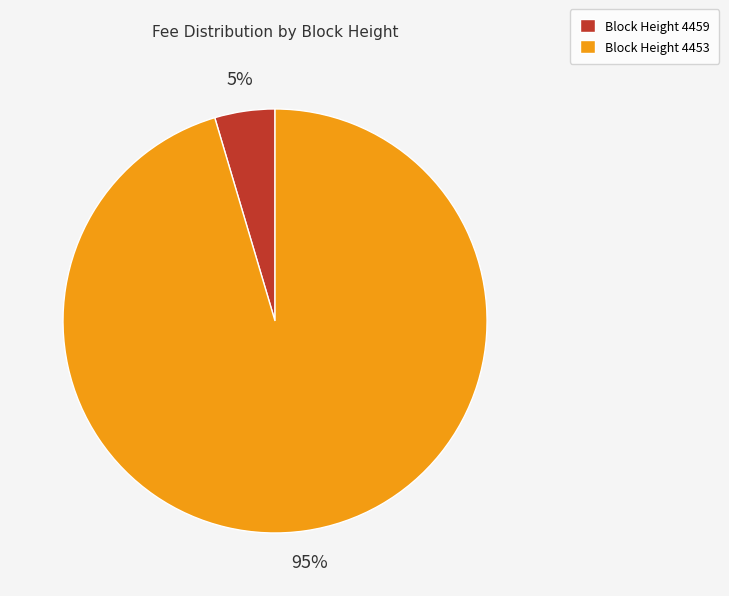

Rank the categories by value from lowest to highest.

Block Height 4459, Block Height 4453